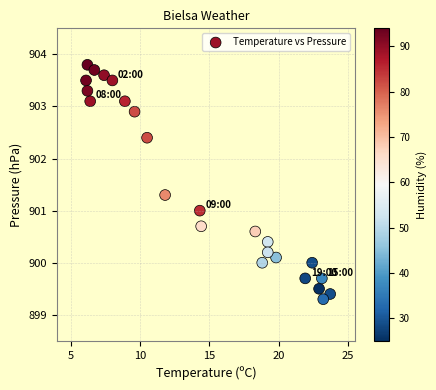

What is the range of X values (max minus min)?

17.6